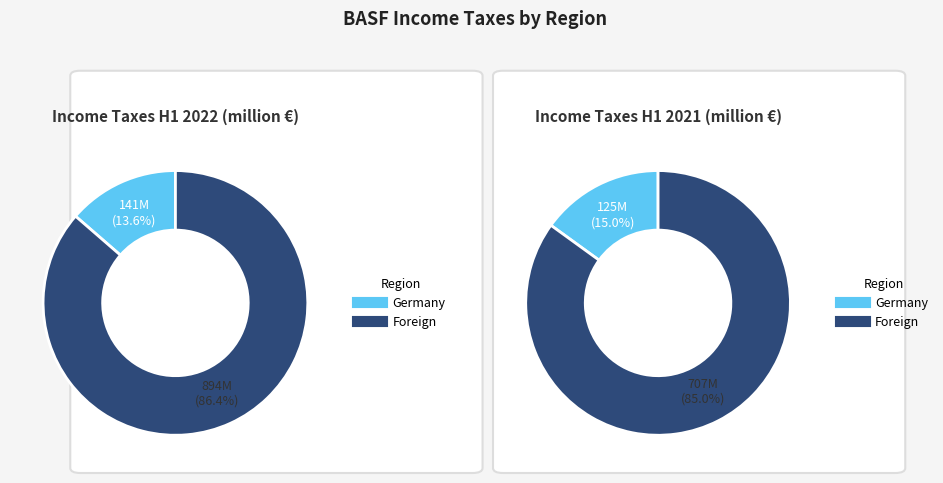

To the nearest percent, what is the difference between the largest and smallest slice percentages?

73%